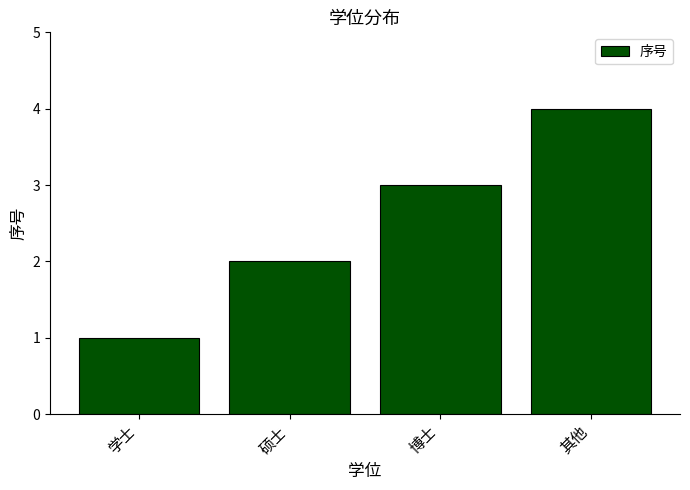

At which label is the value closest to 2?

硕士